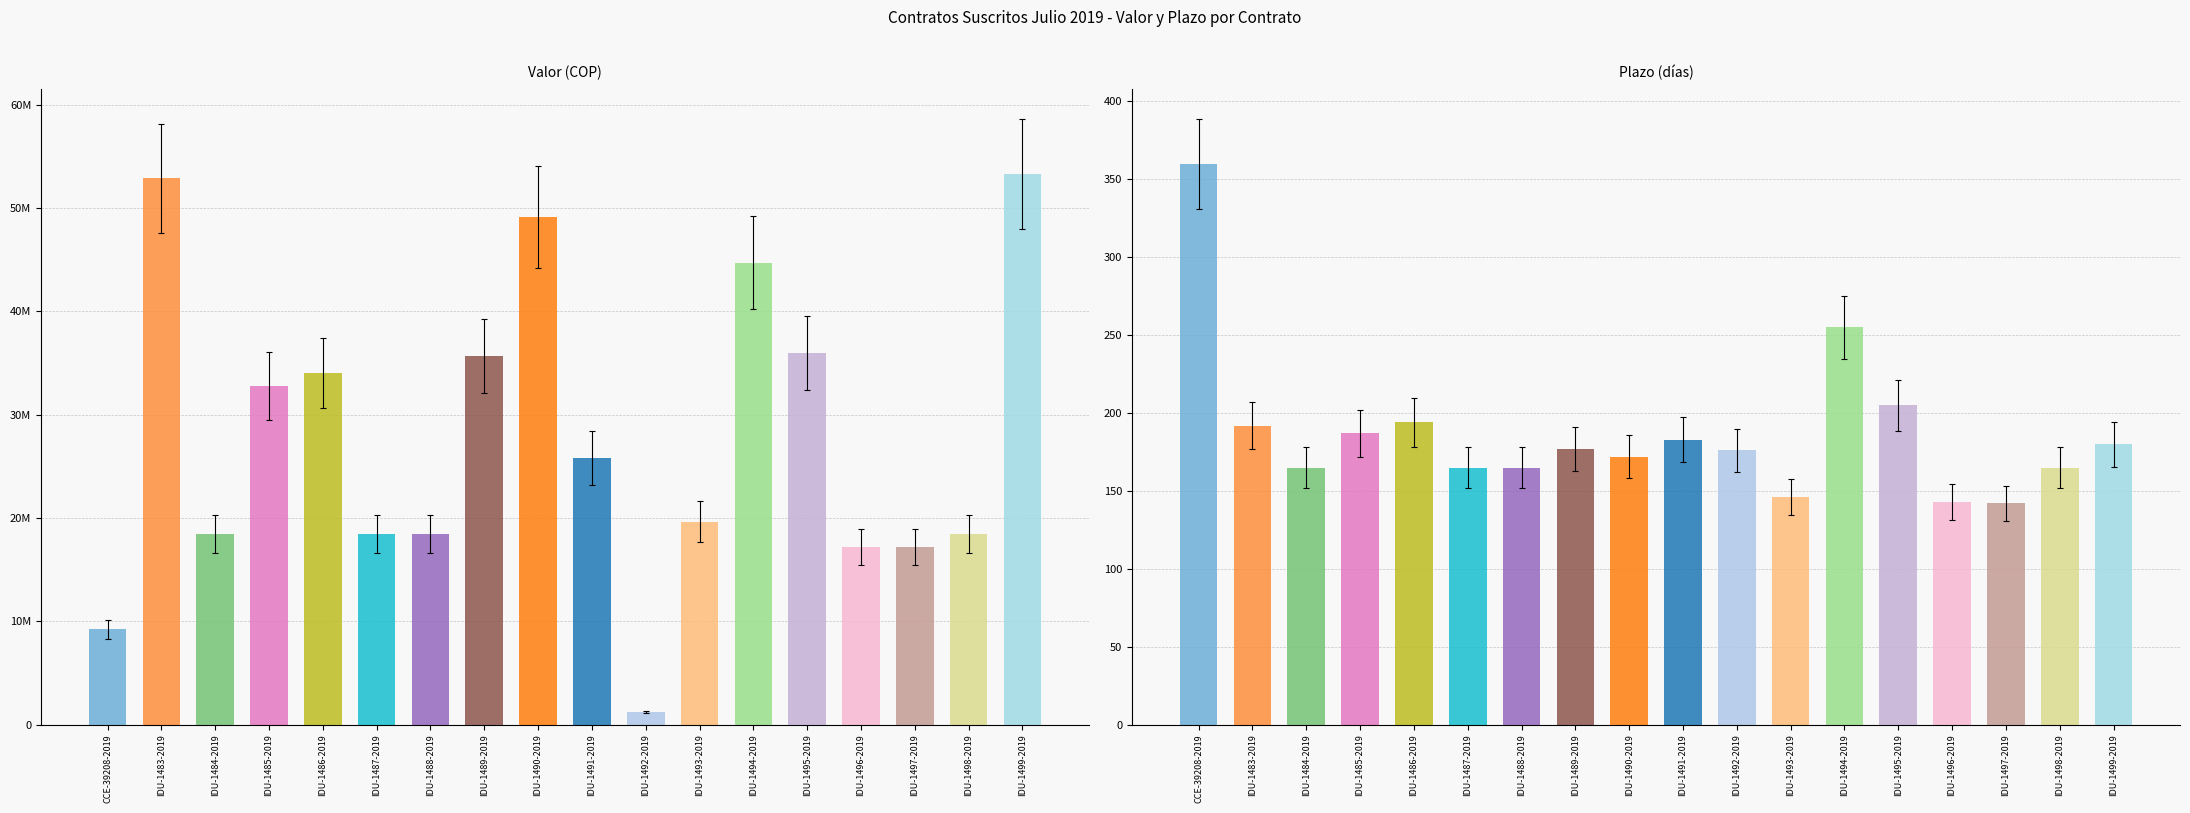

What are all the series names shown in the legend?

Valor, Plazo